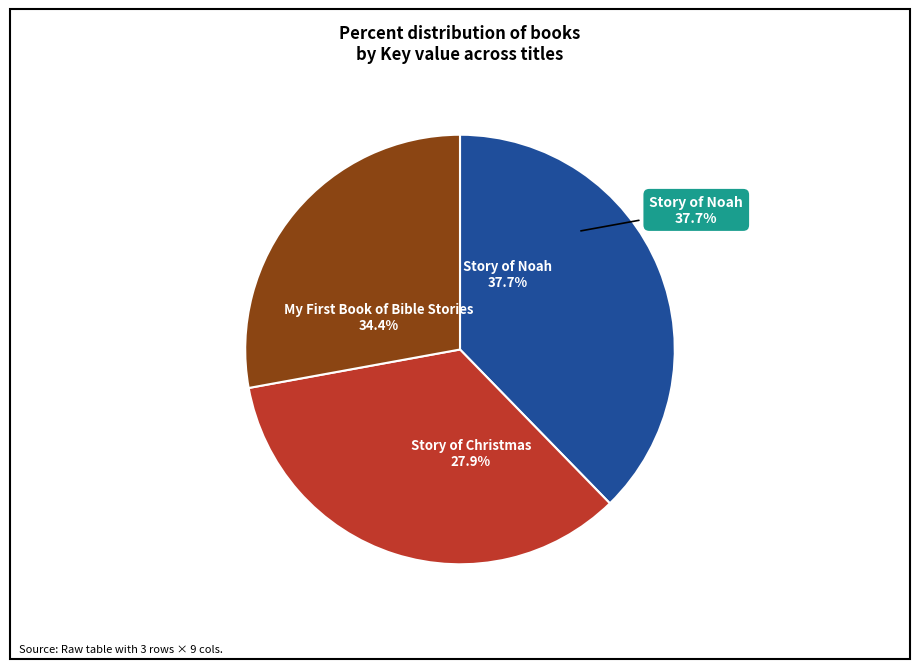

To the nearest percent, what is the combined percentage of Story of Noah and Story of Christmas?

66%